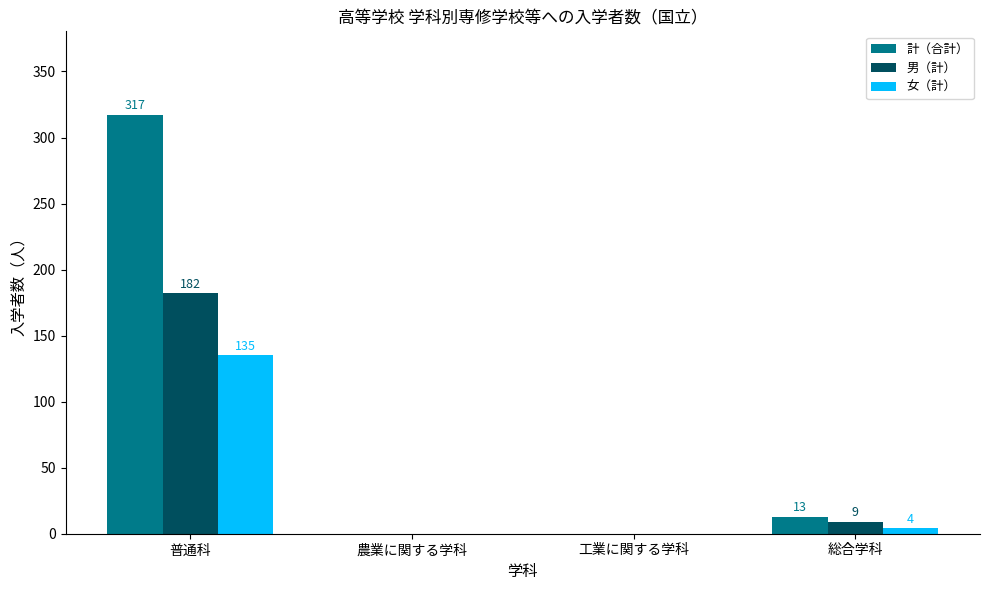

Which series has the largest range (max minus min)?

計（合計）